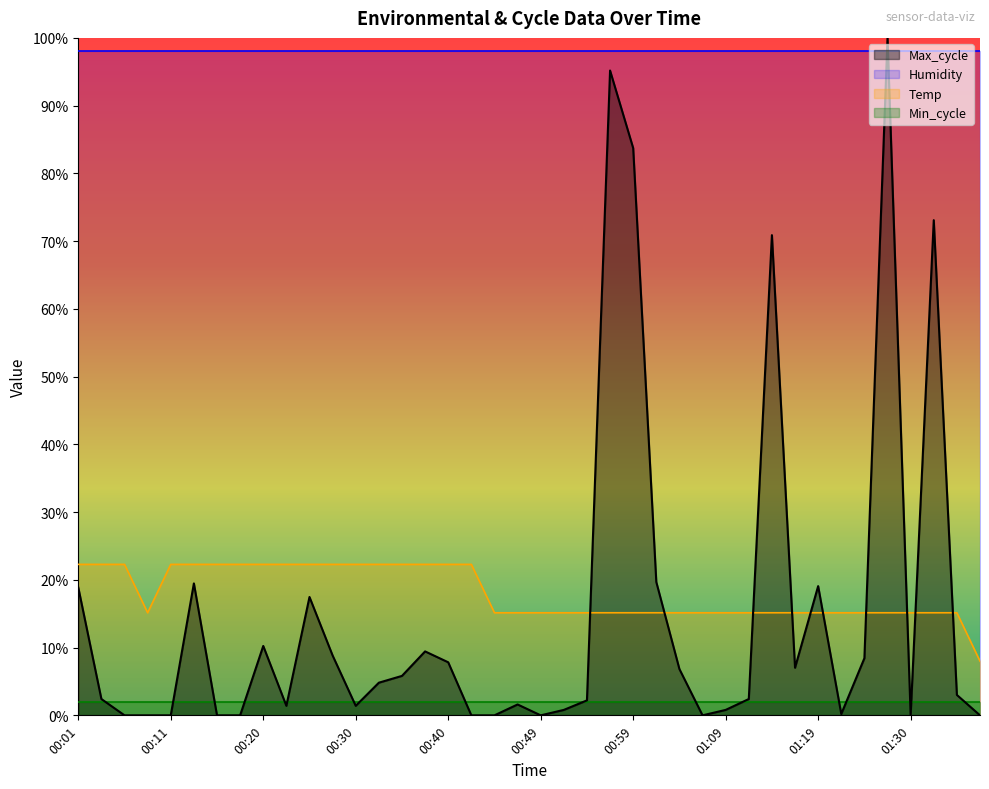

What is the average value of the Max_cycle series?

0.2